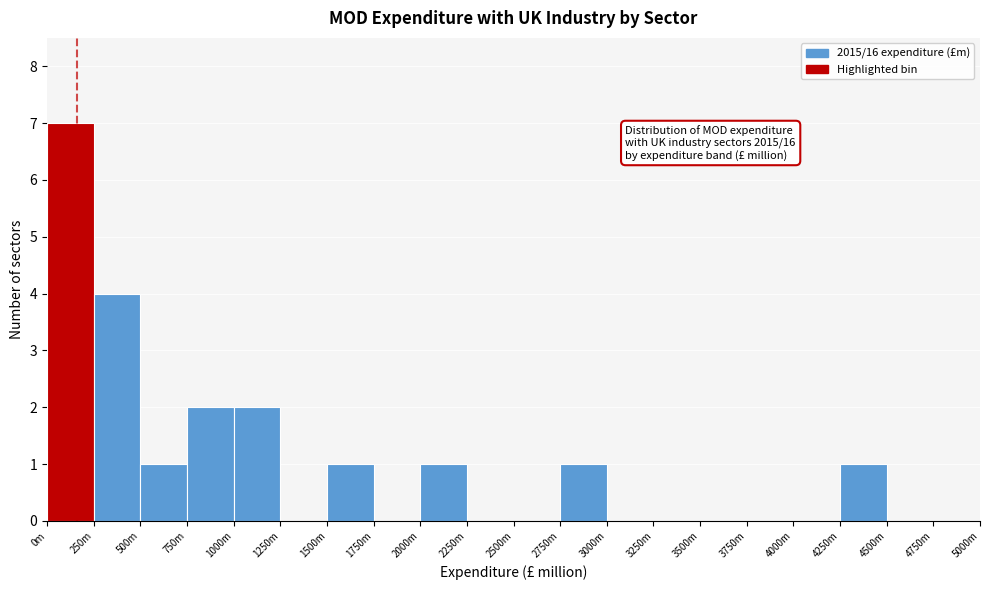

Reading right to left, what are all the values shown in this chart?

4750m=0	4500m=0	4250m=1	4000m=0	3750m=0	3500m=0	3250m=0	3000m=0	2750m=1	2500m=0	2250m=0	2000m=1	1750m=0	1500m=1	1250m=0	1000m=2	750m=2	500m=1	250m=4	0m=7